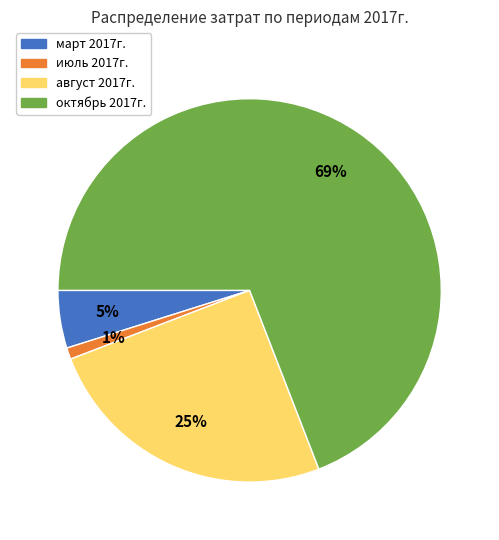

Which slice is the largest?

октябрь 2017г.